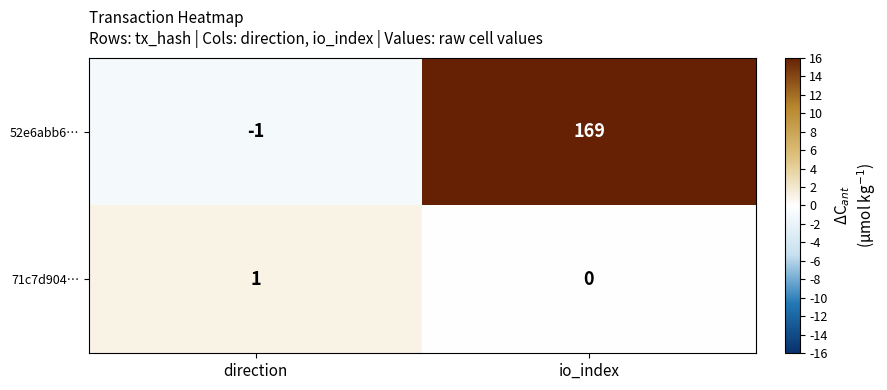

How many categories are shown in the chart?

2